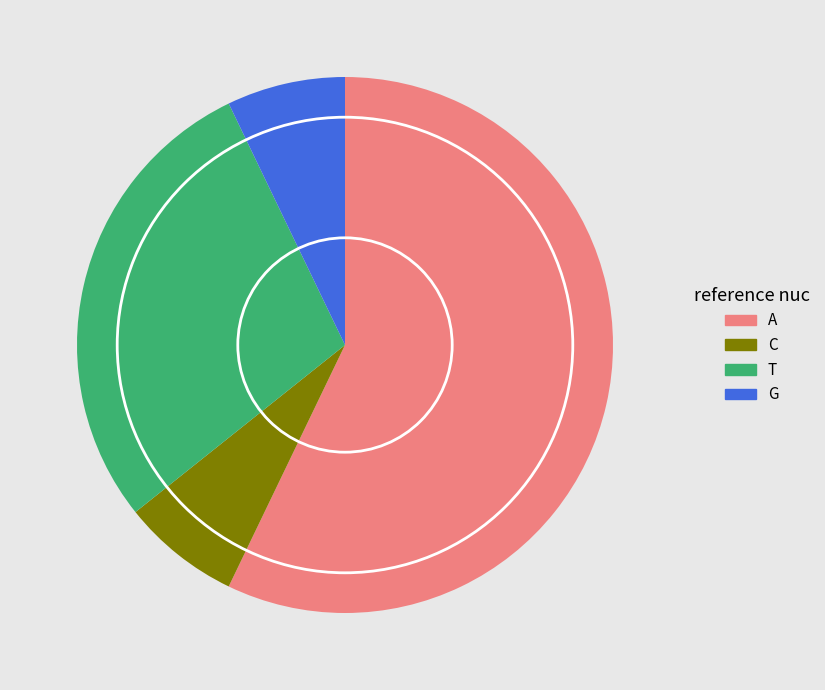

What is the largest slice in the pie chart?

A